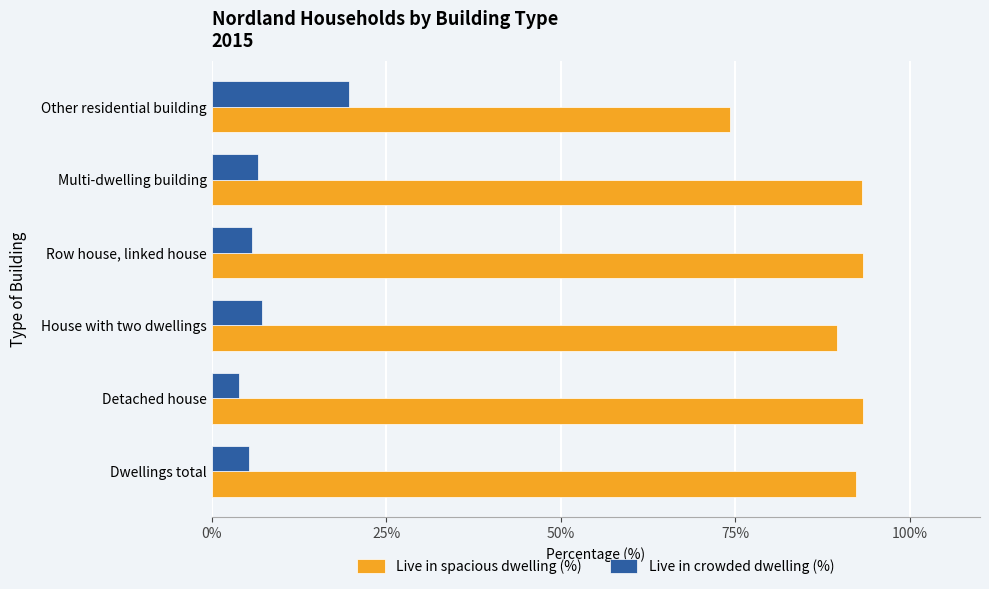

The Live in spacious dwelling (%) series shows 74.2 at Other residential building. True or false?

True